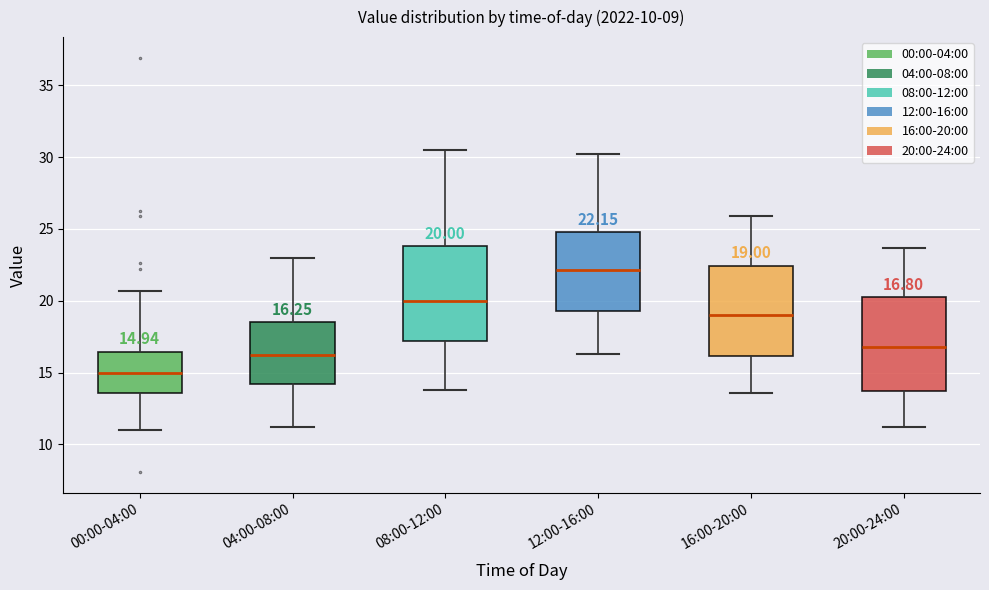

Which box has the highest median line?

12:00-16:00